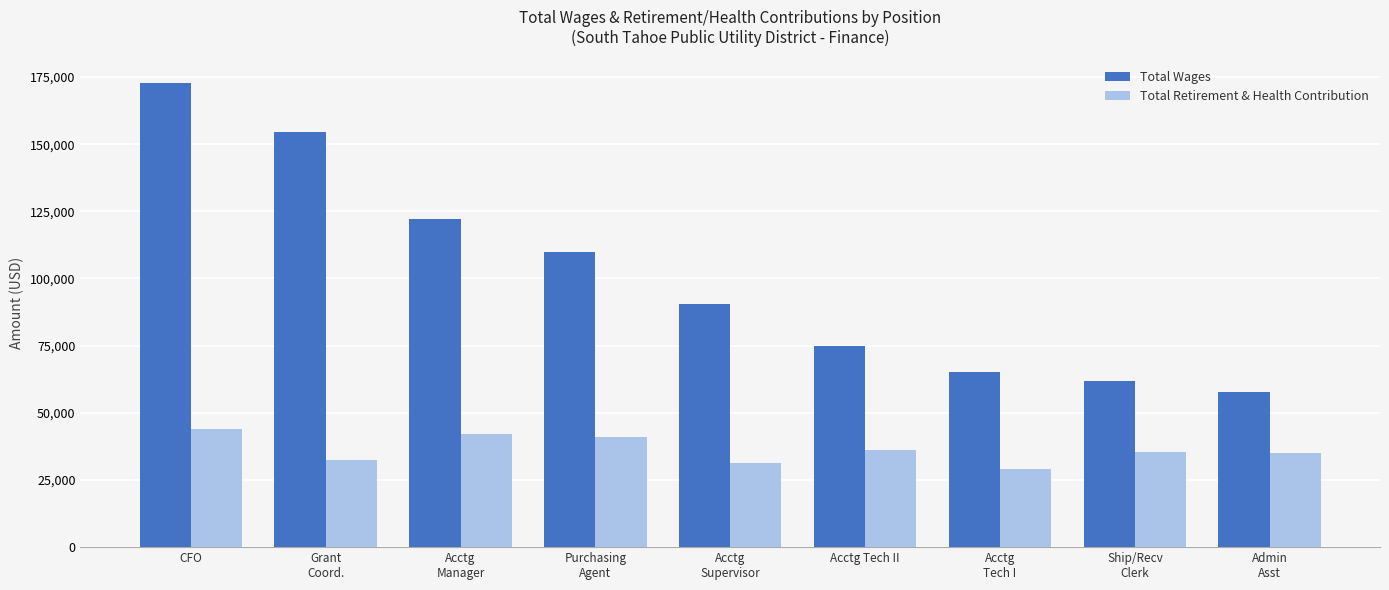

What is the average value of the Total Wages series?

101075